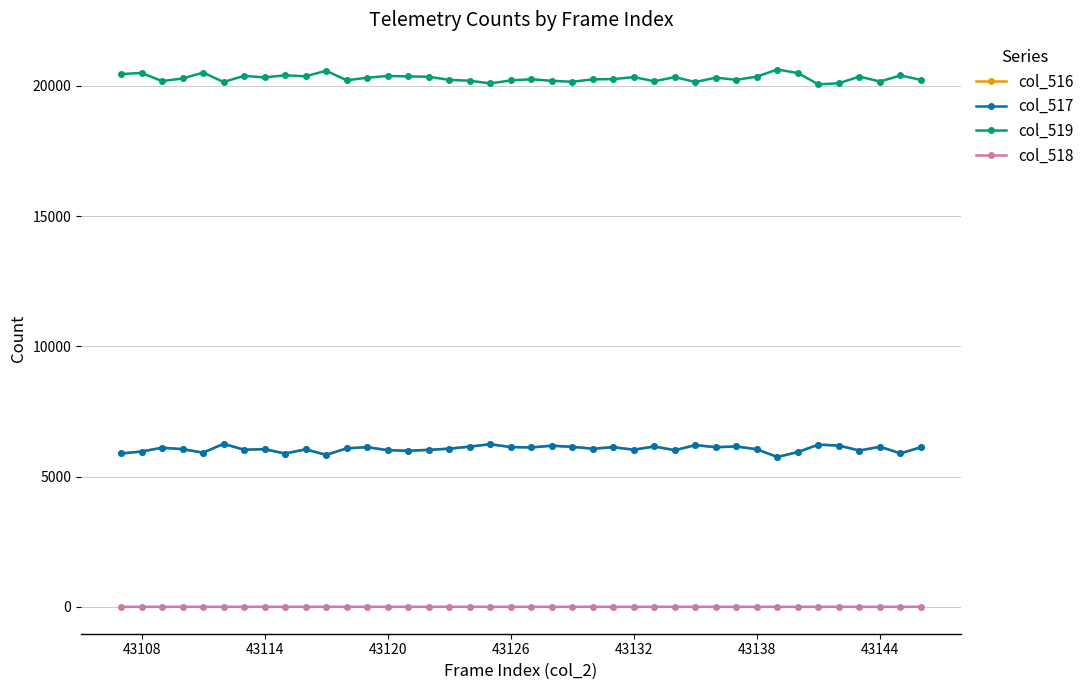

Which series has the largest total across all categories?

col_519